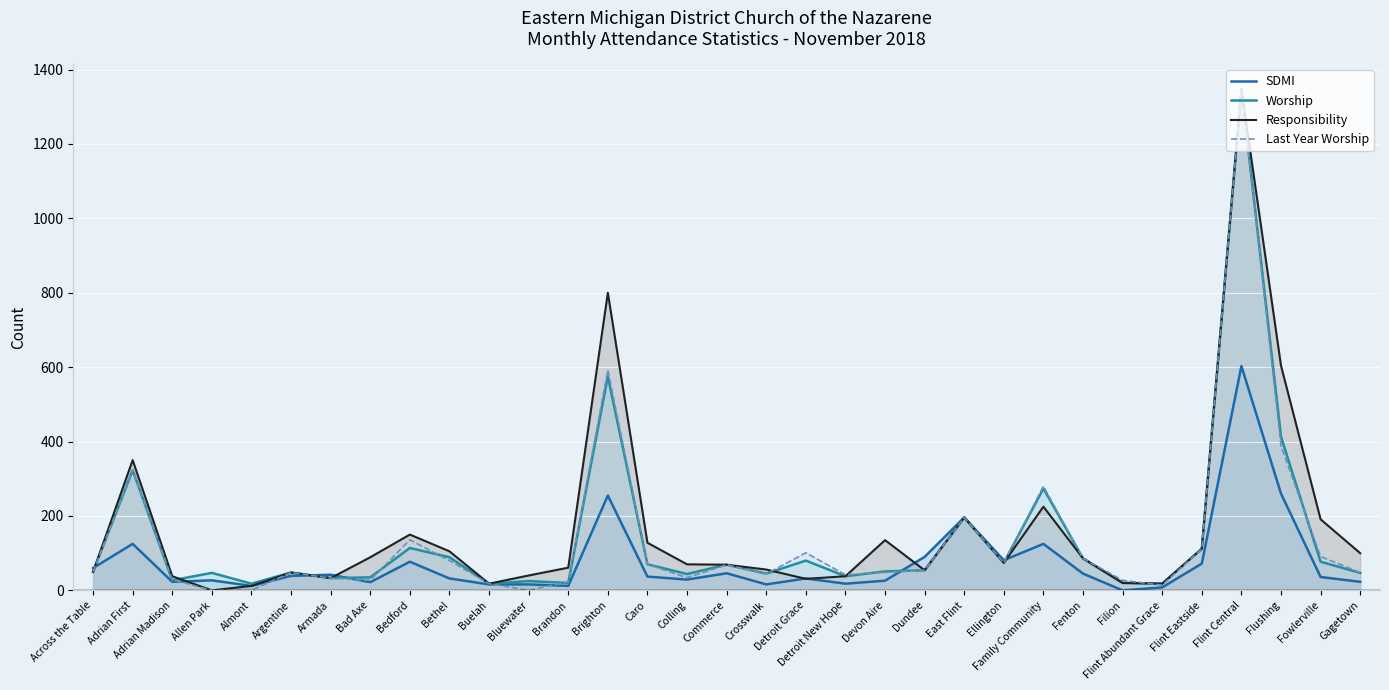

Where does the Responsibility series first go above 70?

Adrian First